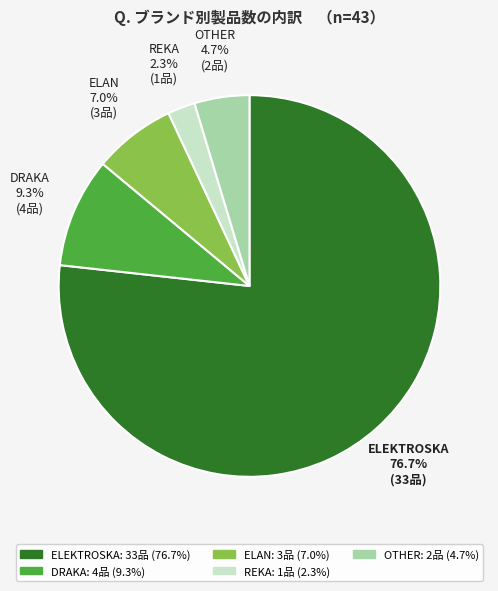

Which slice is the smallest?

REKA